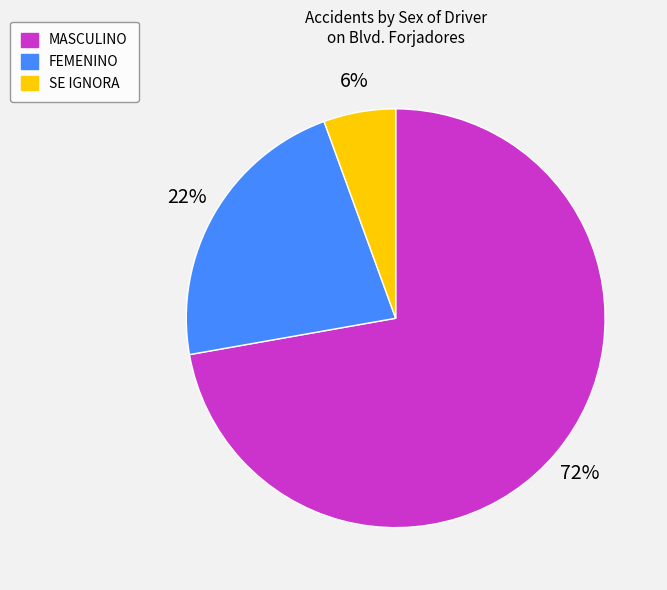

Which has a higher value, MASCULINO or SE IGNORA?

MASCULINO